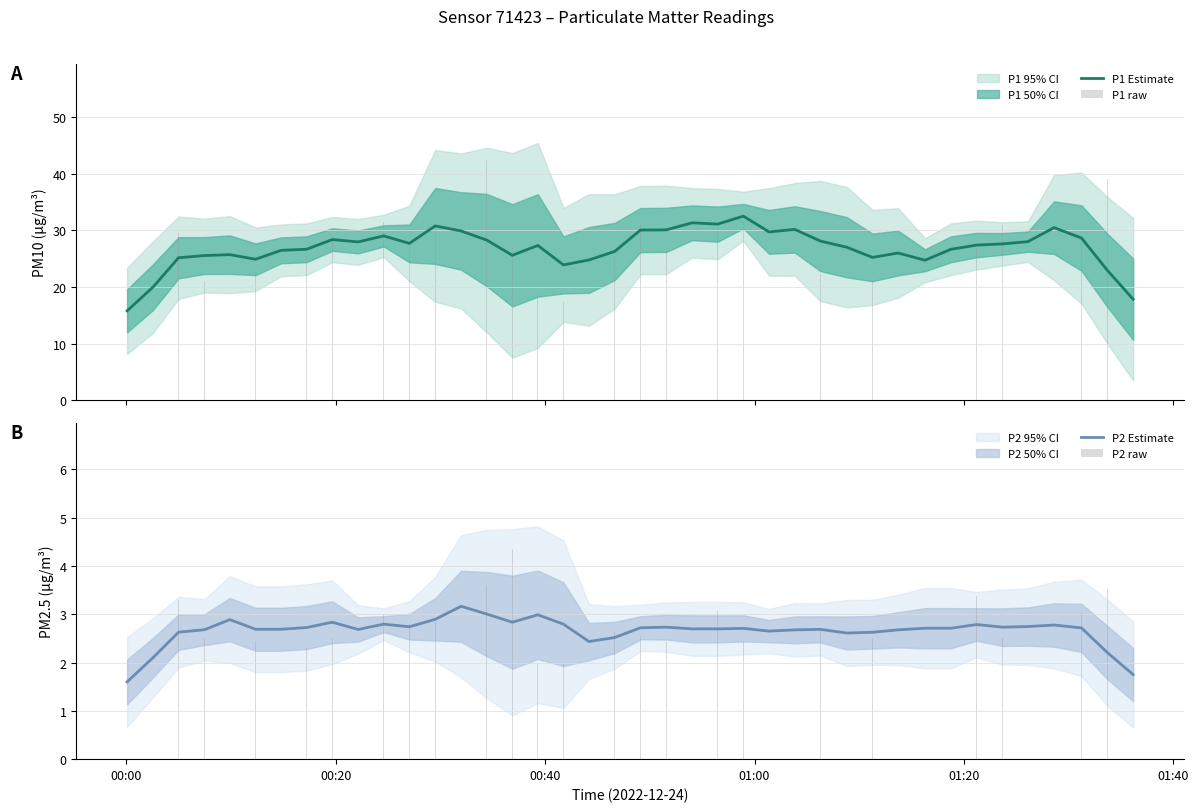

What is the highest value of the P2 Estimate series?

3.2